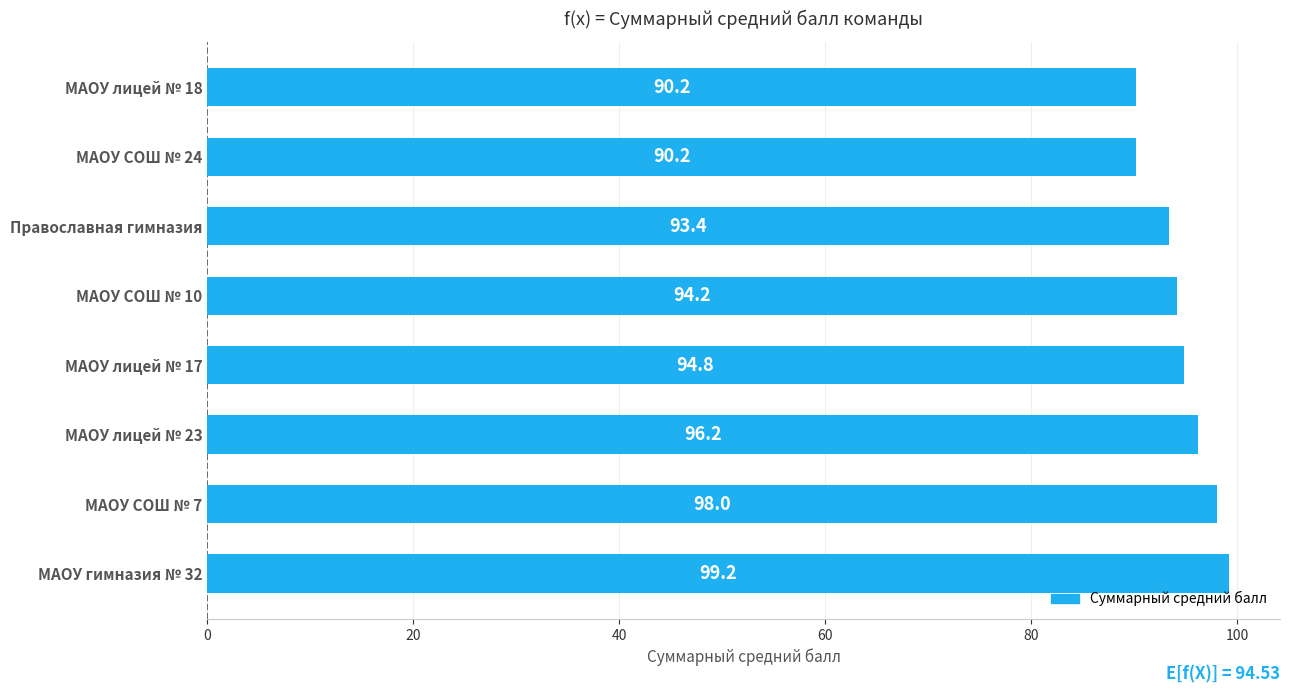

Reading top to bottom, list all the values displayed in this chart.

90.2	90.2	93.4	94.2	94.8	96.2	98.0	99.2